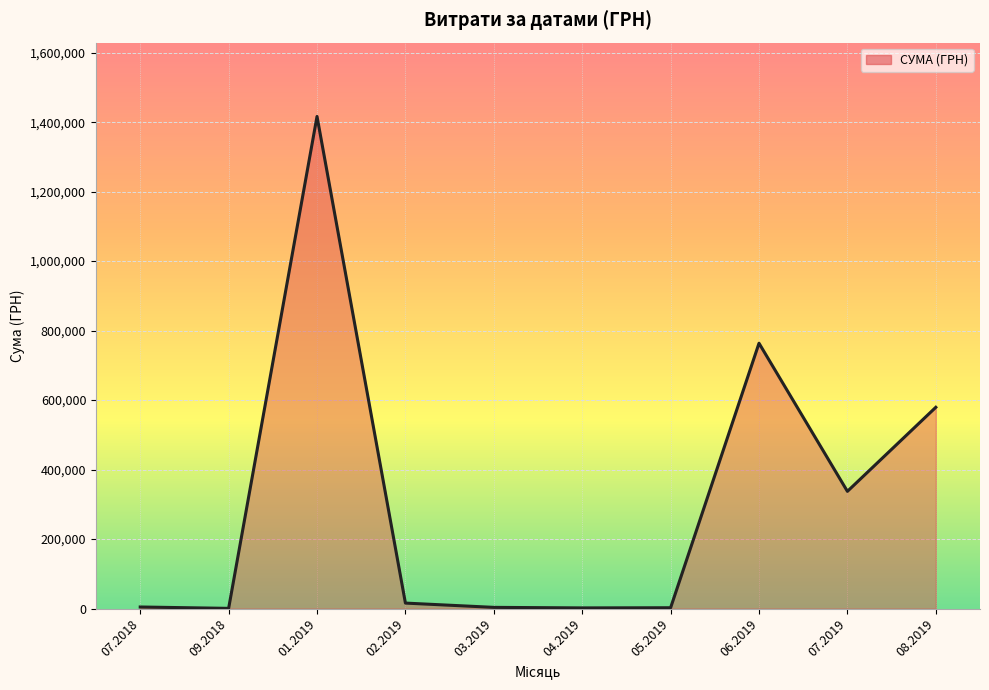

How many lines are shown in the chart?

1